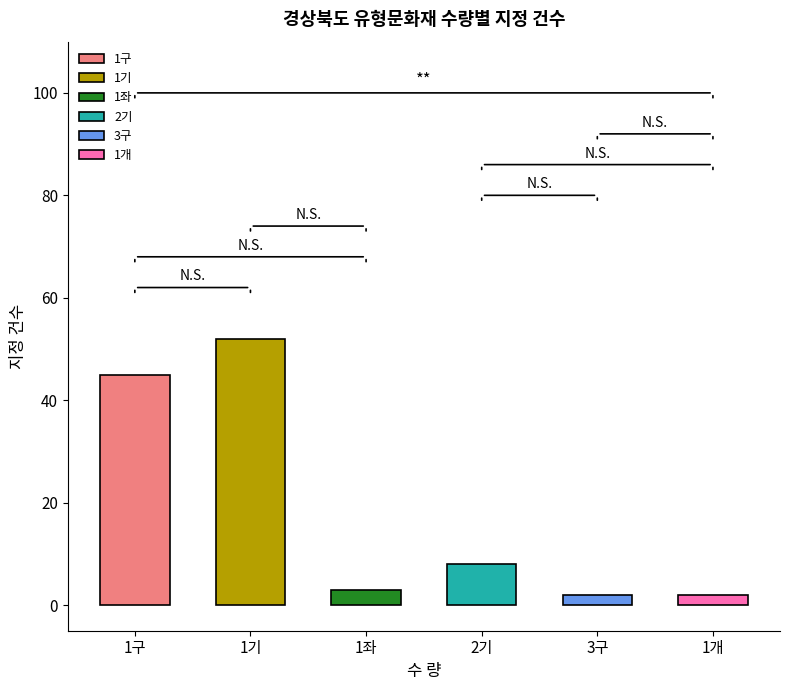

What is the greatest value displayed?

52